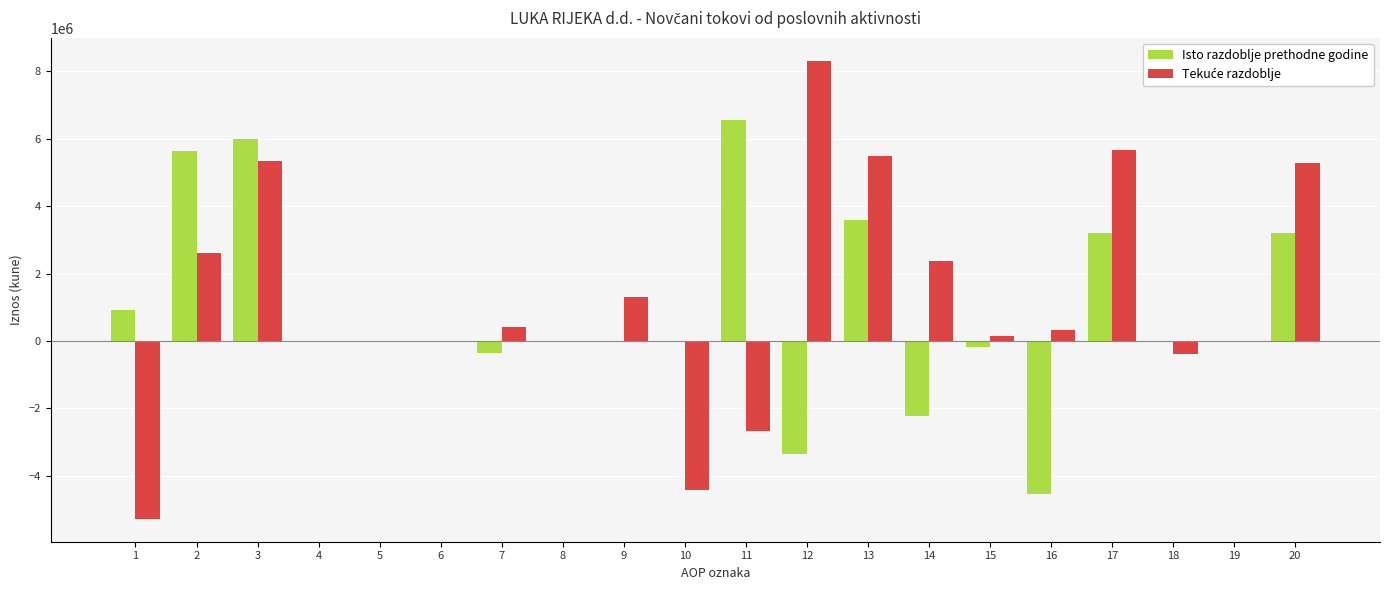

The value of Isto razdoblje prethodne godine at 2 is 3533647. True or false?

False